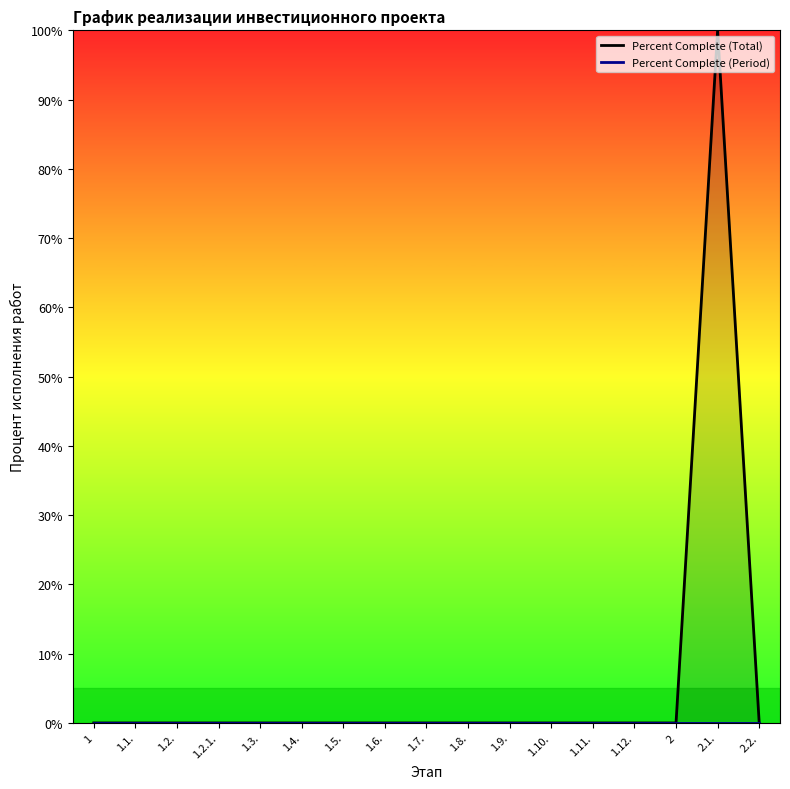

How many data points in Percent Complete (Total) are above 0?

1